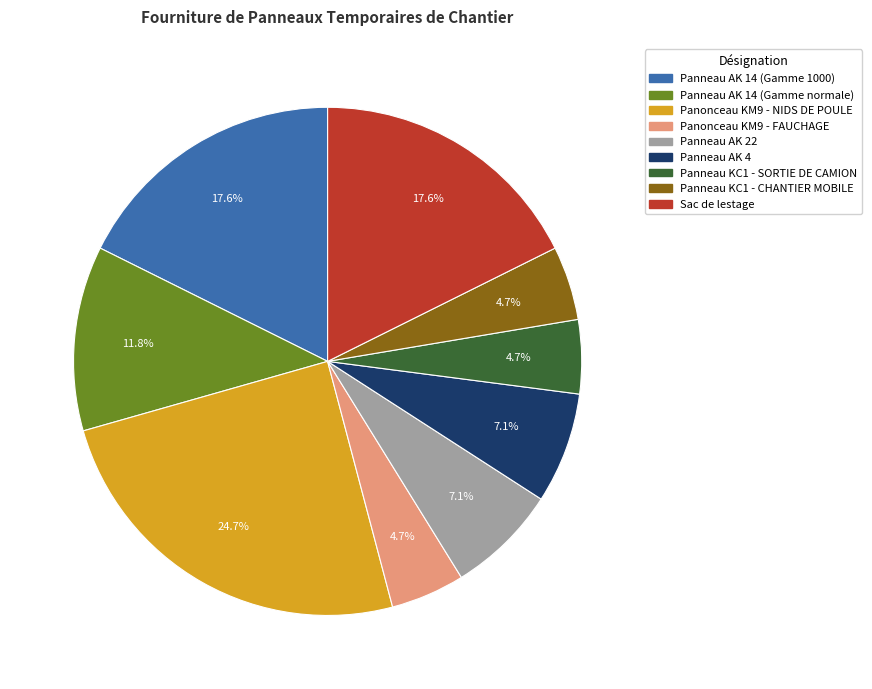

Which slice is the largest?

Panonceau KM9 - NIDS DE POULE